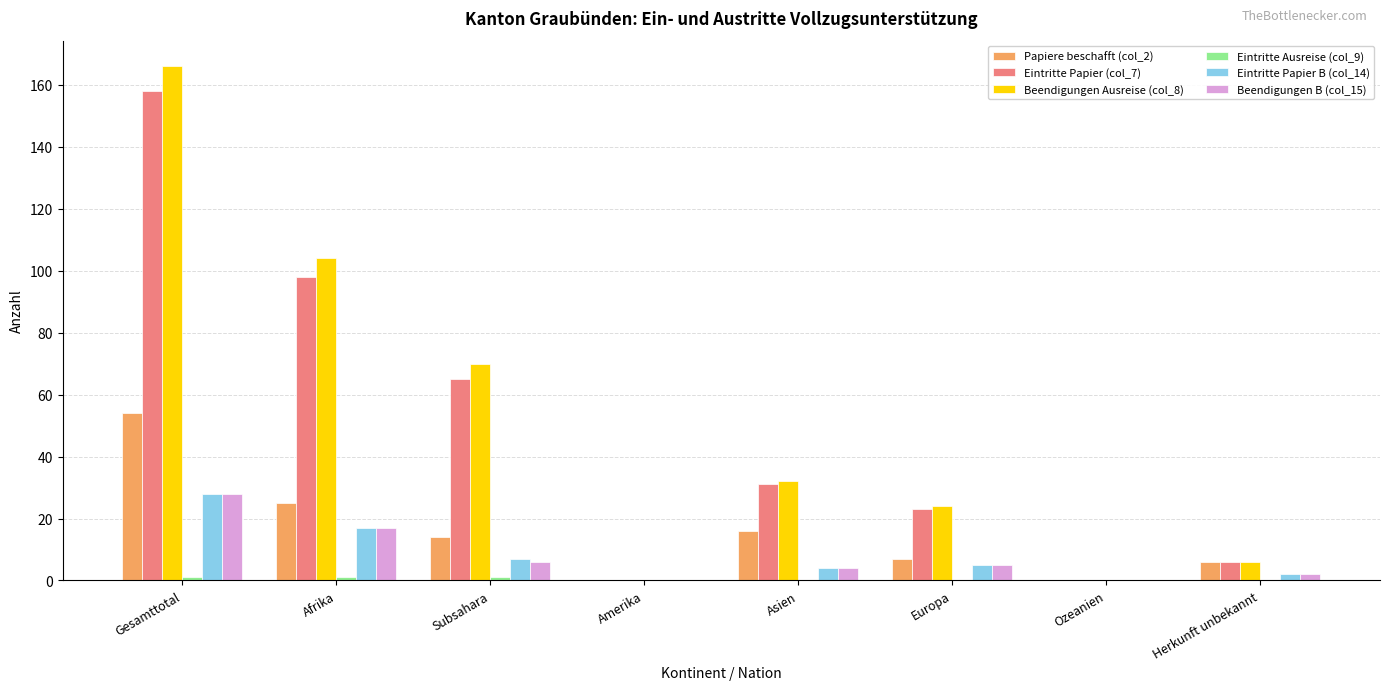

Does the chart contain stacked bars?

No